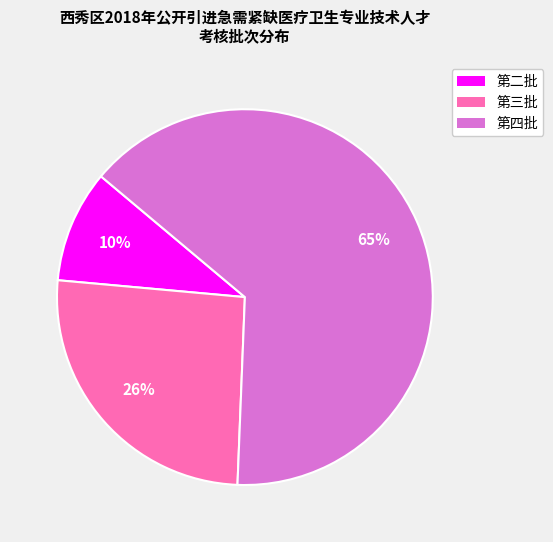

How many slices are in this pie chart?

3